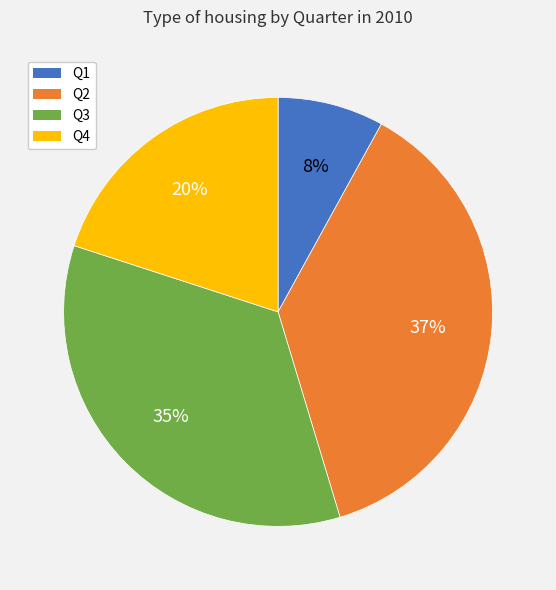

Is Q4 the majority of the pie?

No